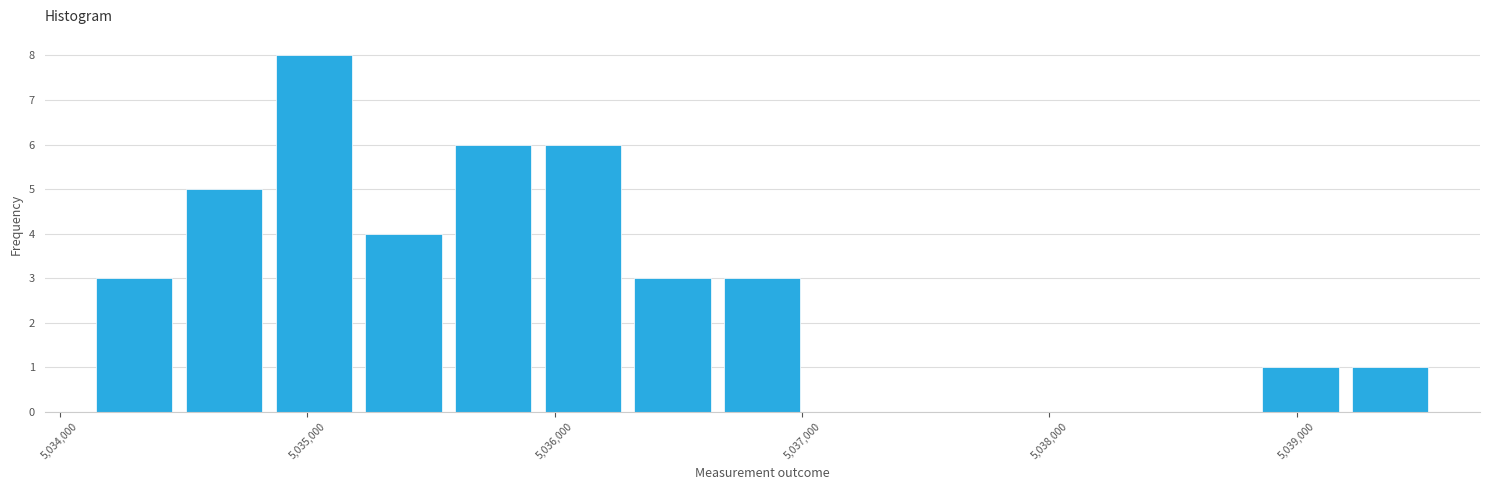

Around what value on the x-axis is the tallest bar? Give the approximate position of its centre, as read against the axis.

5035000